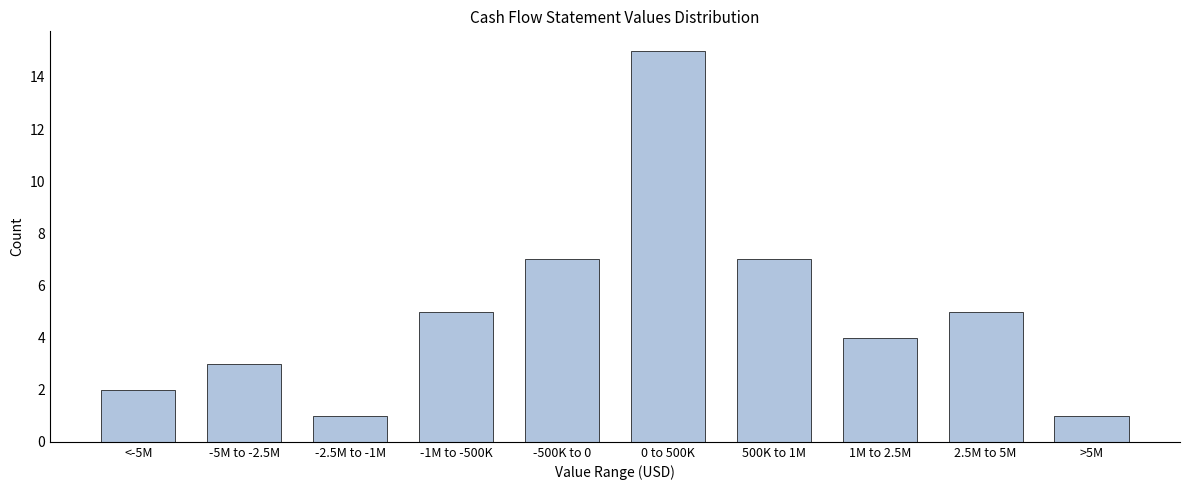

Reading left to right, what are all the values shown in this chart?

2	3	1	5	7	15	7	4	5	1